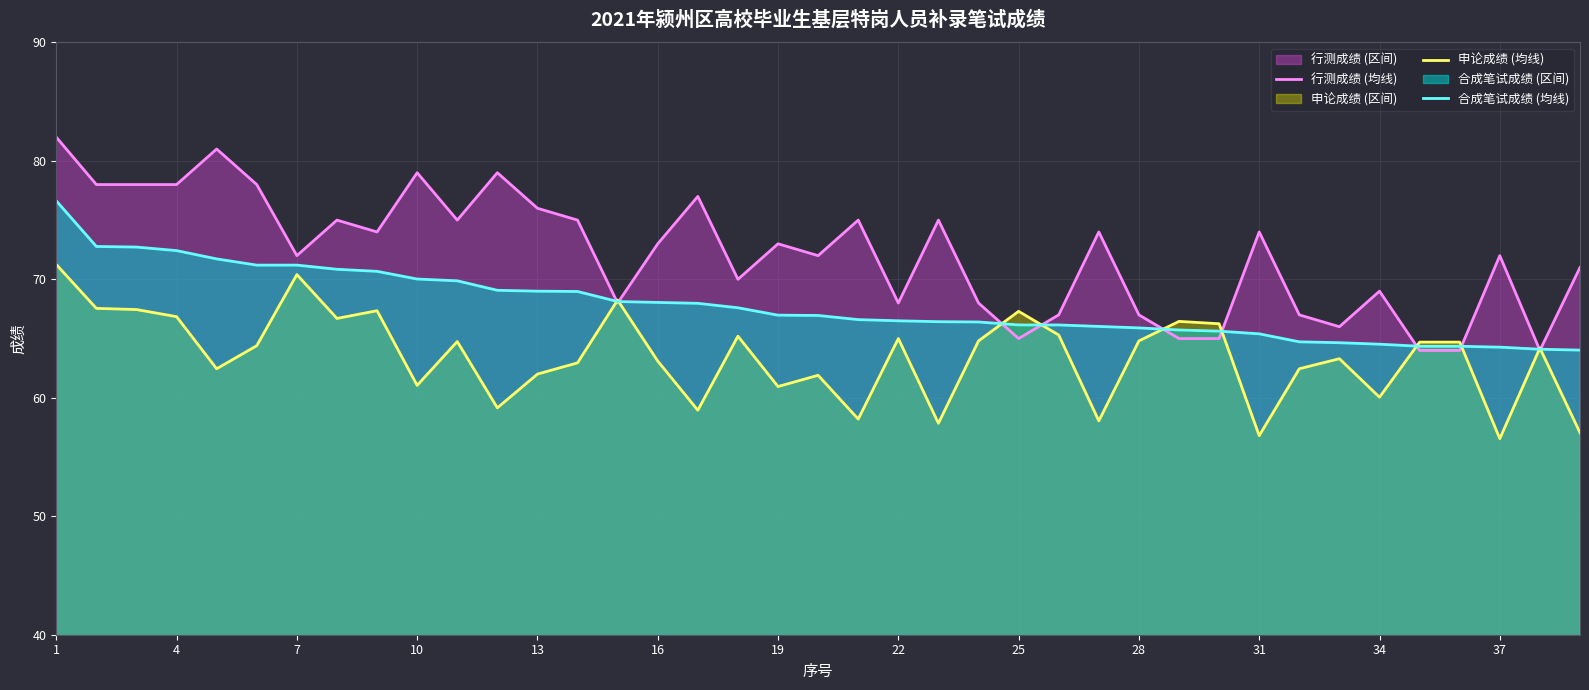

Which series has the widest spread of values?

行测成绩 (均线)